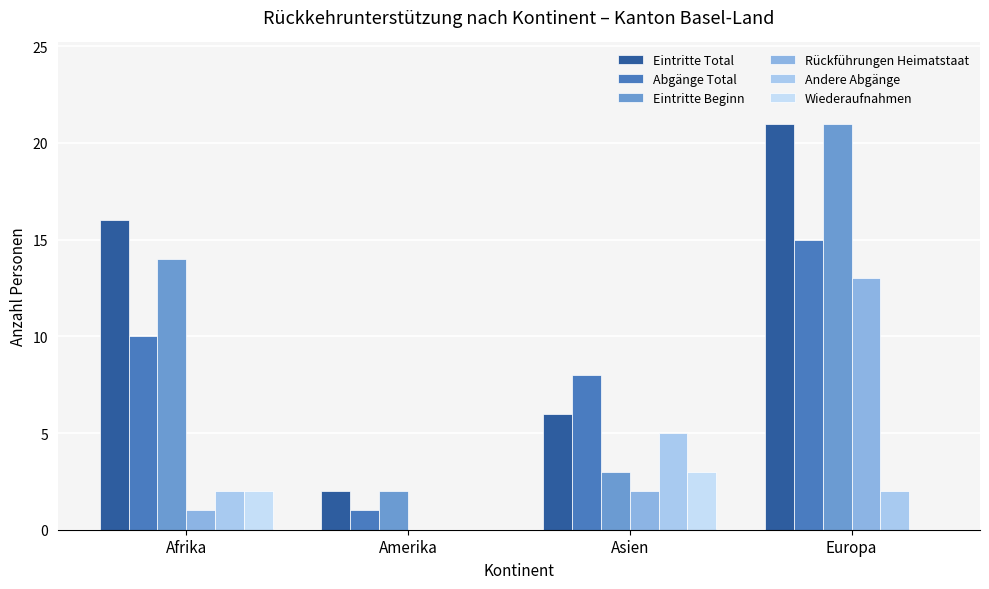

What is the sum of all Eintritte Beginn values?

40